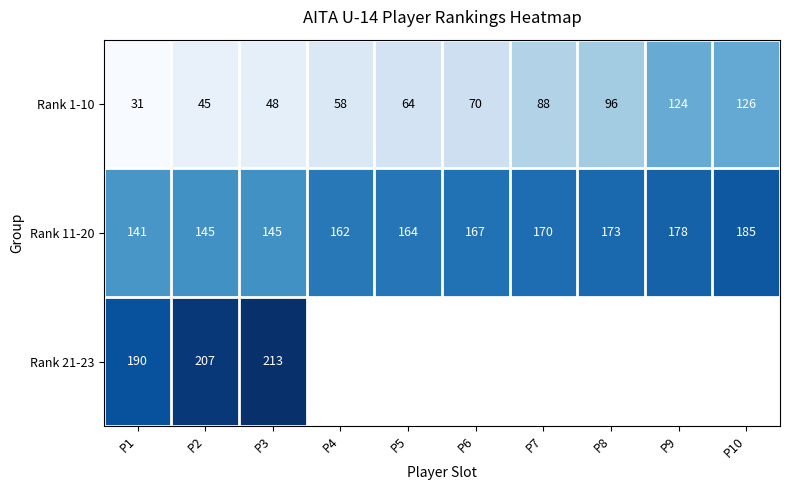

Rank the series at P2 from highest to lowest value.

Rank 21-23, Rank 11-20, Rank 1-10